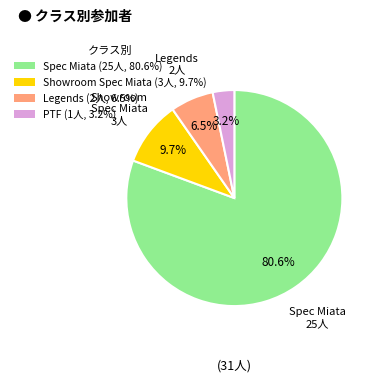

Does Spec Miata (25人, 80.6%) account for over 50% of the chart?

Yes